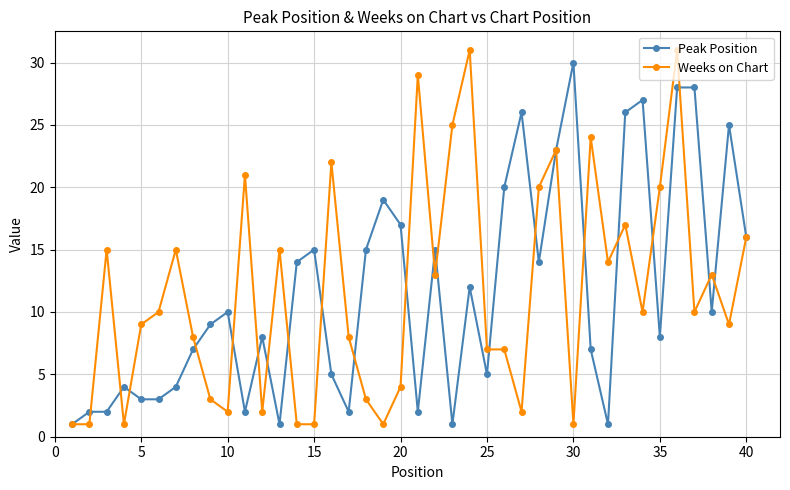

How many values in the Peak Position series are below 10?

20